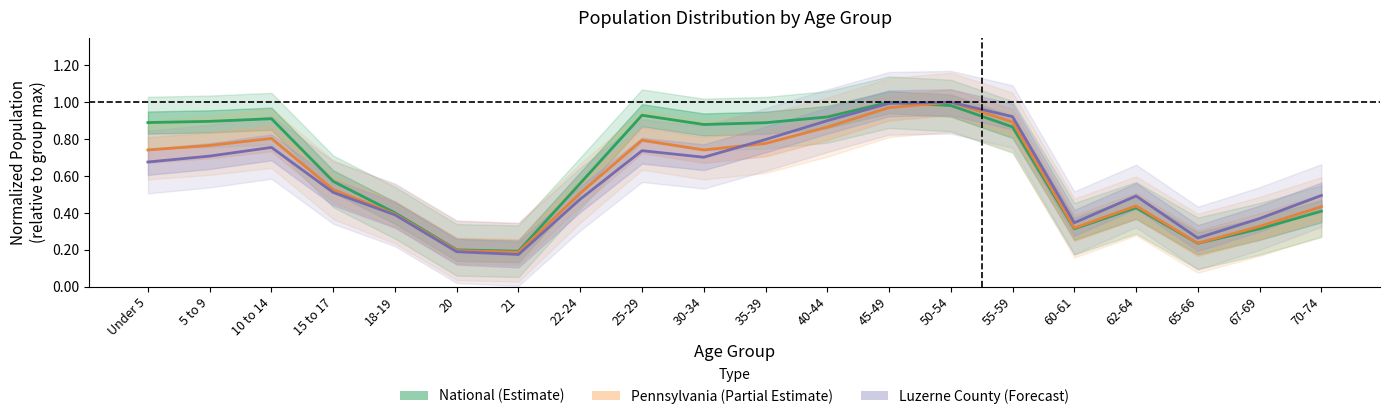

Which series has the largest total across all categories?

National (Estimate)